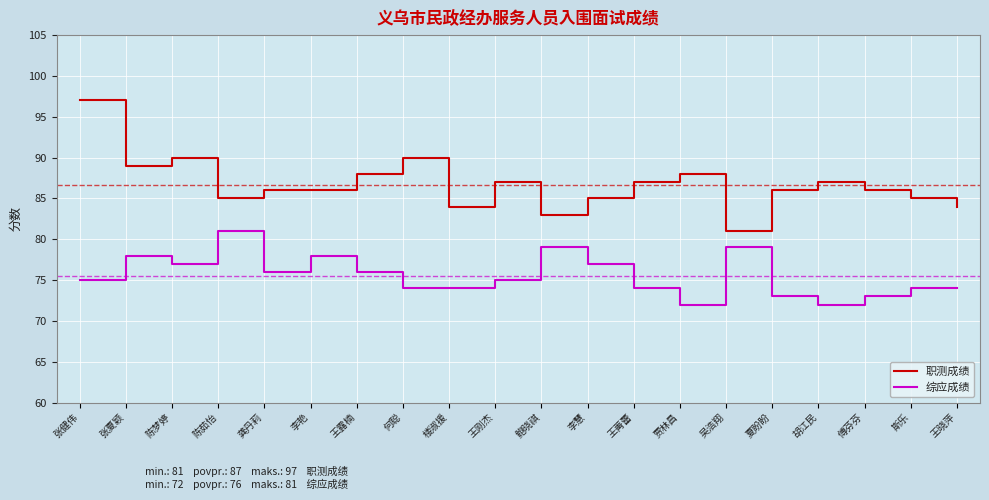

How many distinct data groups are displayed?

2